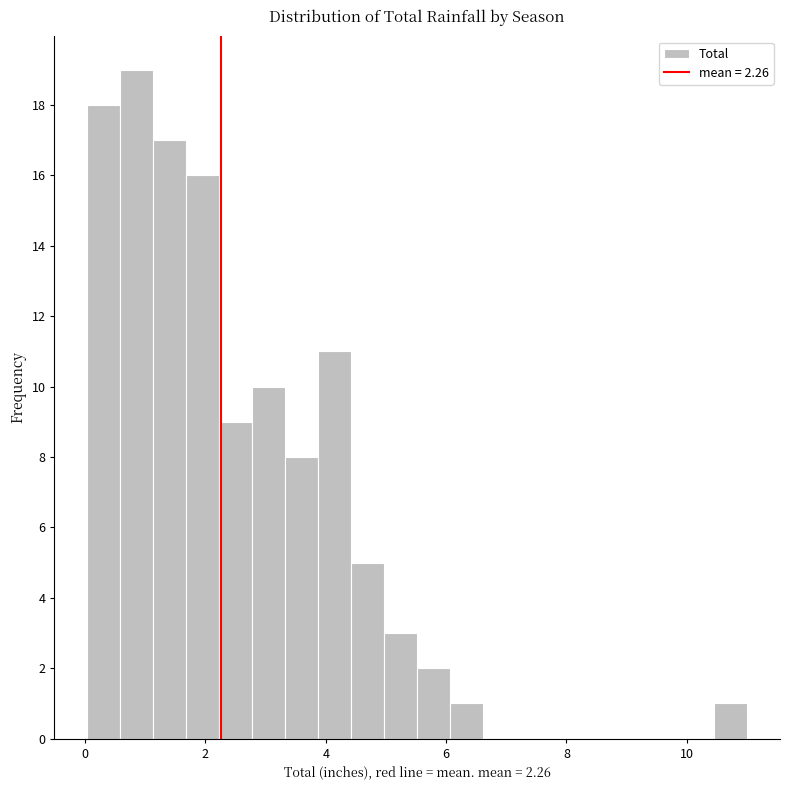

Read against the x-axis, roughly where is the centre of the tallest bar?

0.8